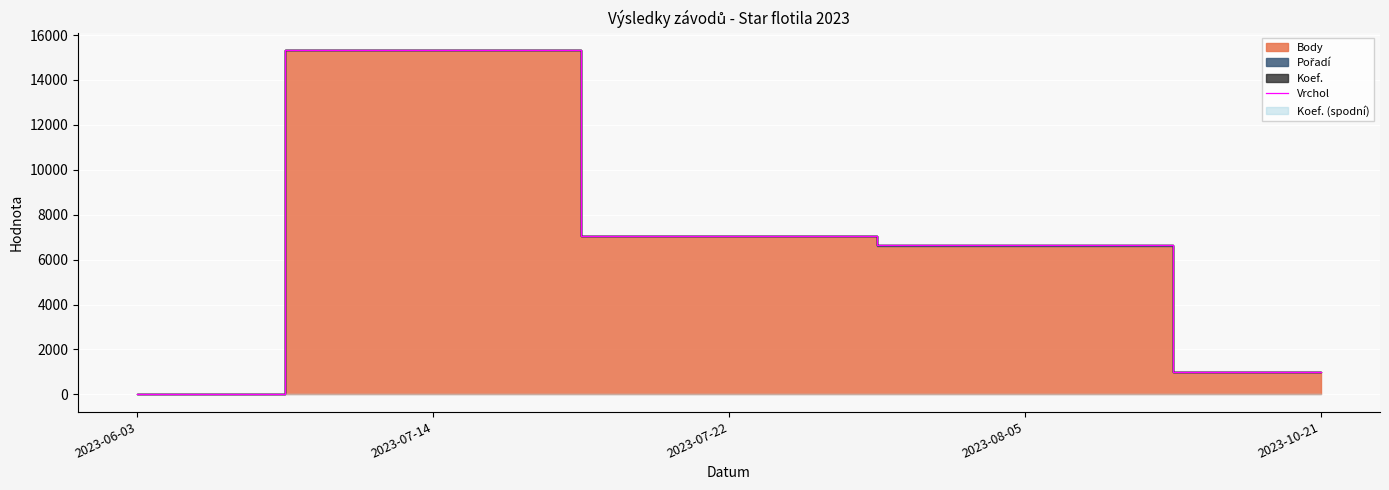

Is it true that the value at 2023-07-14 is 15338?

True